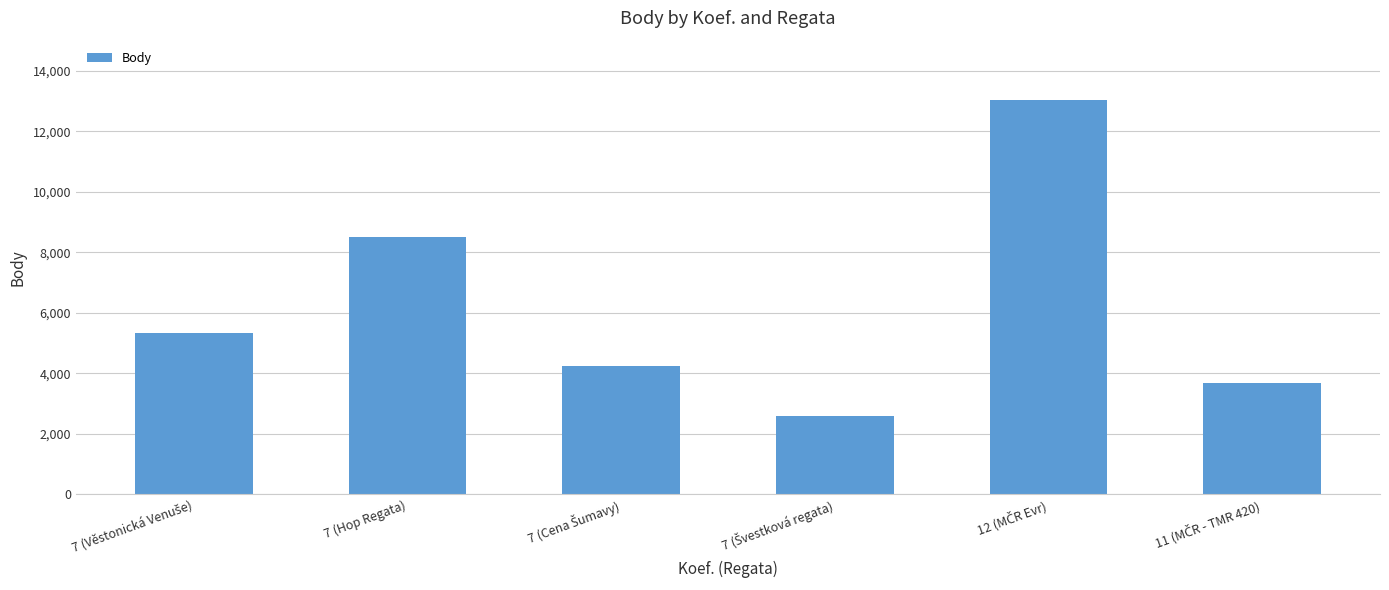

What is the value of the 4th bar from the left?

2589